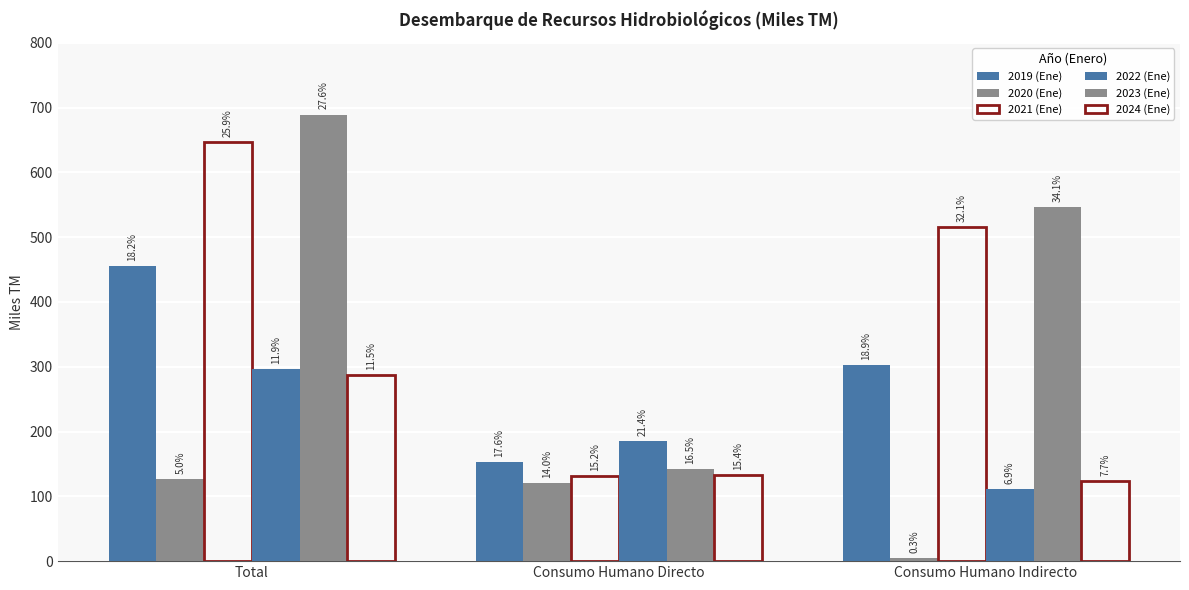

What is the difference between the second highest and minimum values in the 2020 (Ene) series?

115.8